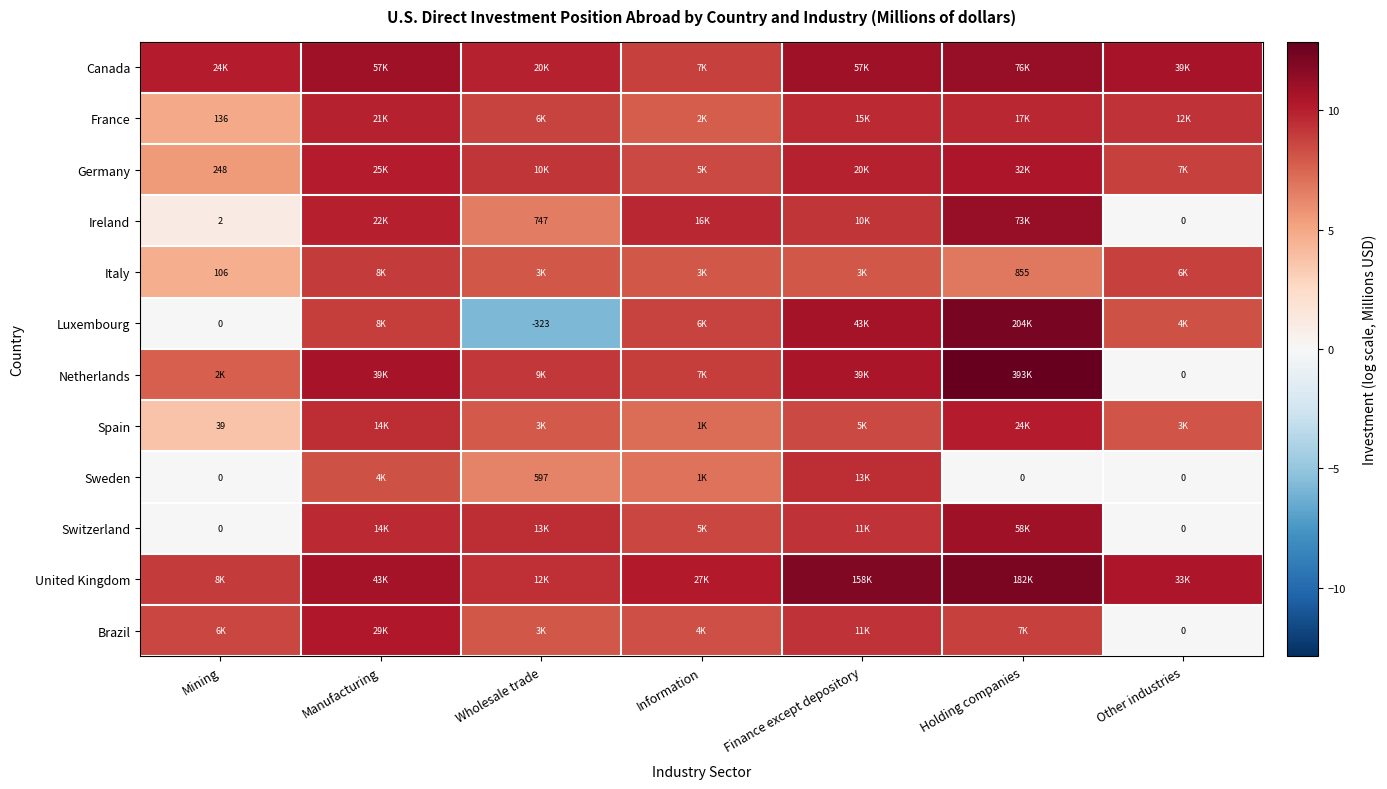

Is the value of Luxembourg at Finance except depository greater than the value of United Kingdom at Information?

Yes